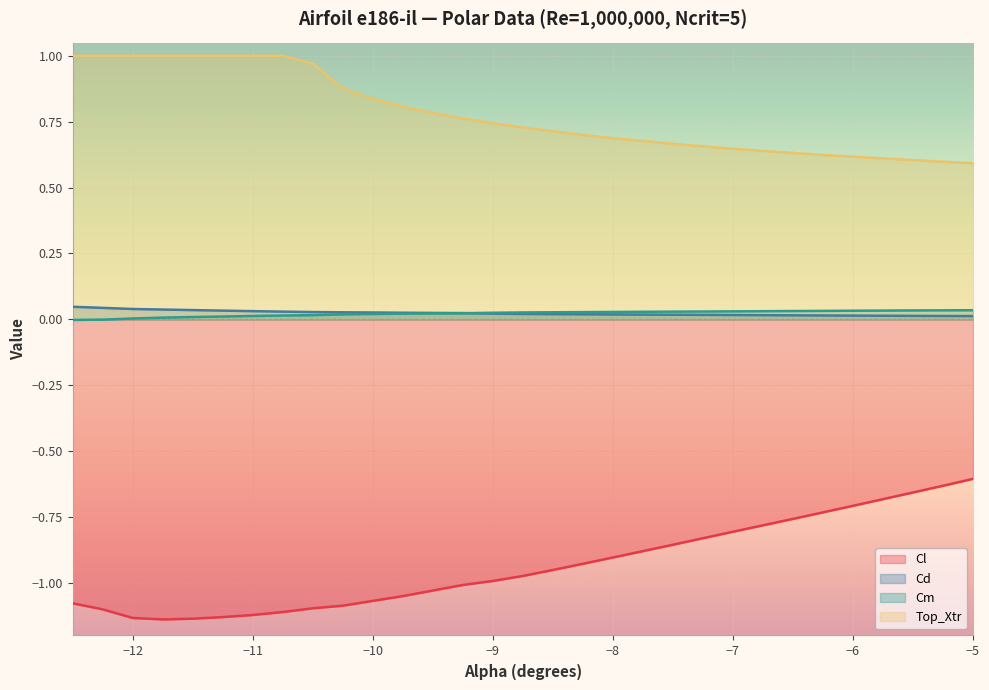

True or false: Cd has more than 1 points higher than both neighbors.

False